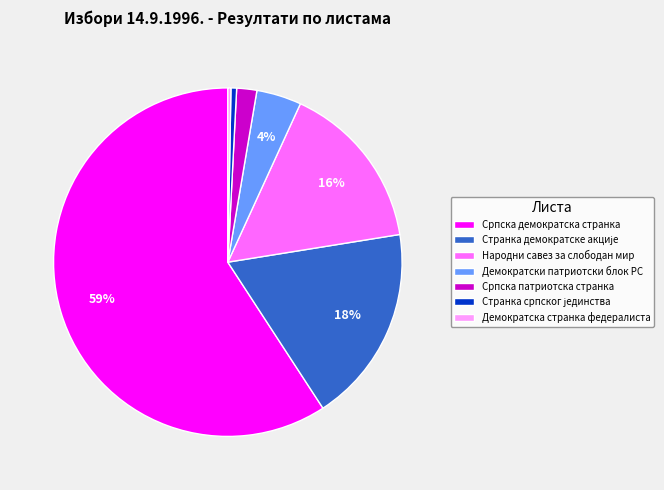

Count the number of slices in the pie.

7